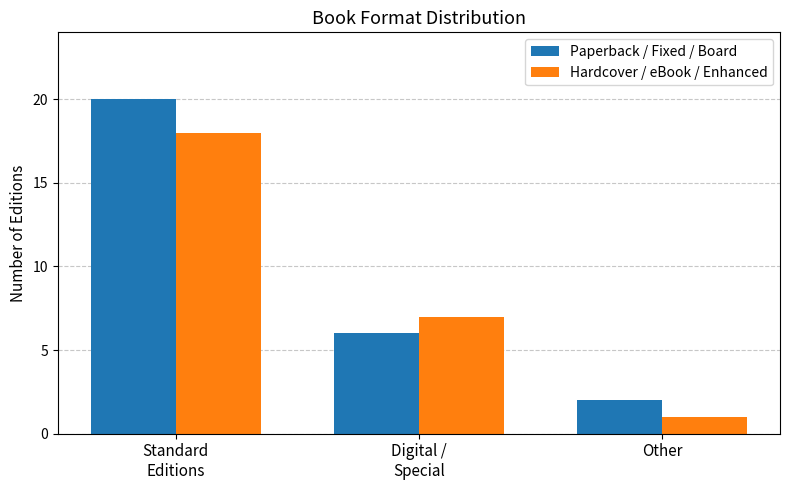

What is the value of the Paperback / Fixed / Board bar at the 1st from the left?

20